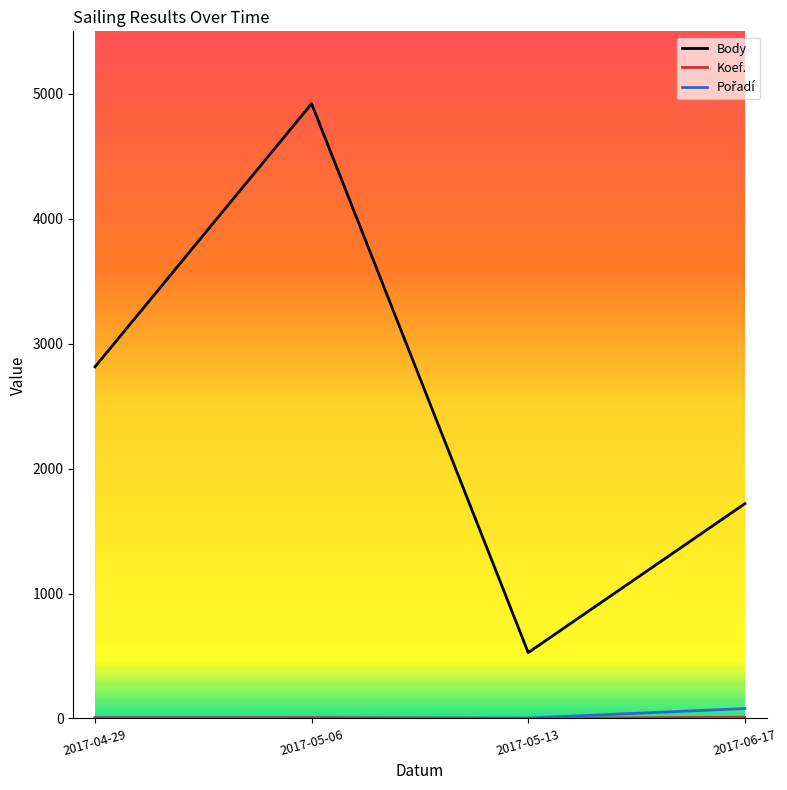

What is the highest value of the Body series?

4921